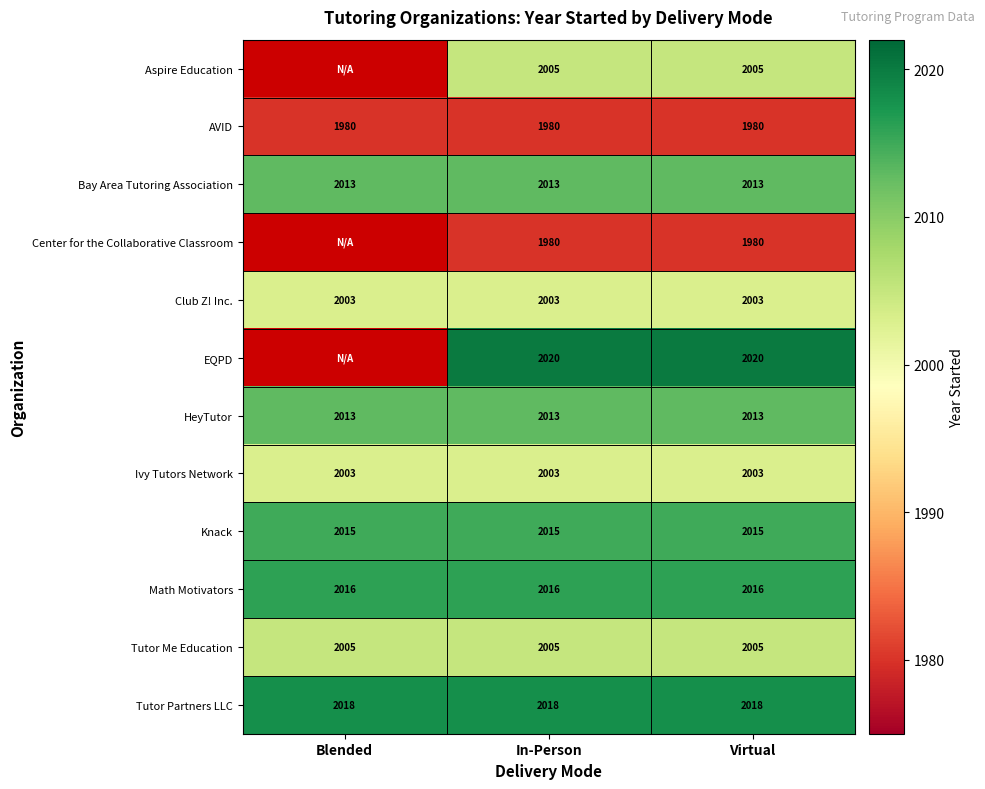

What is the highest value of the HeyTutor series?

2013